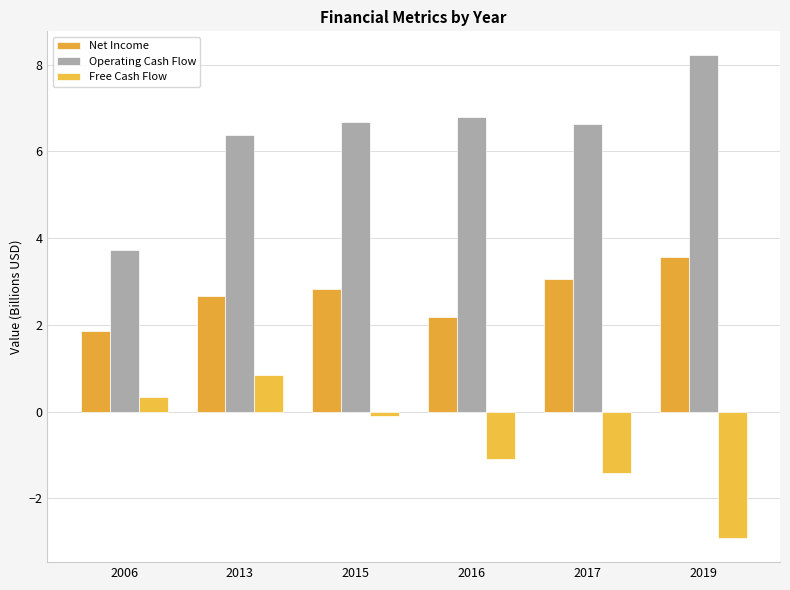

What is the maximum value shown in the chart?

8.2